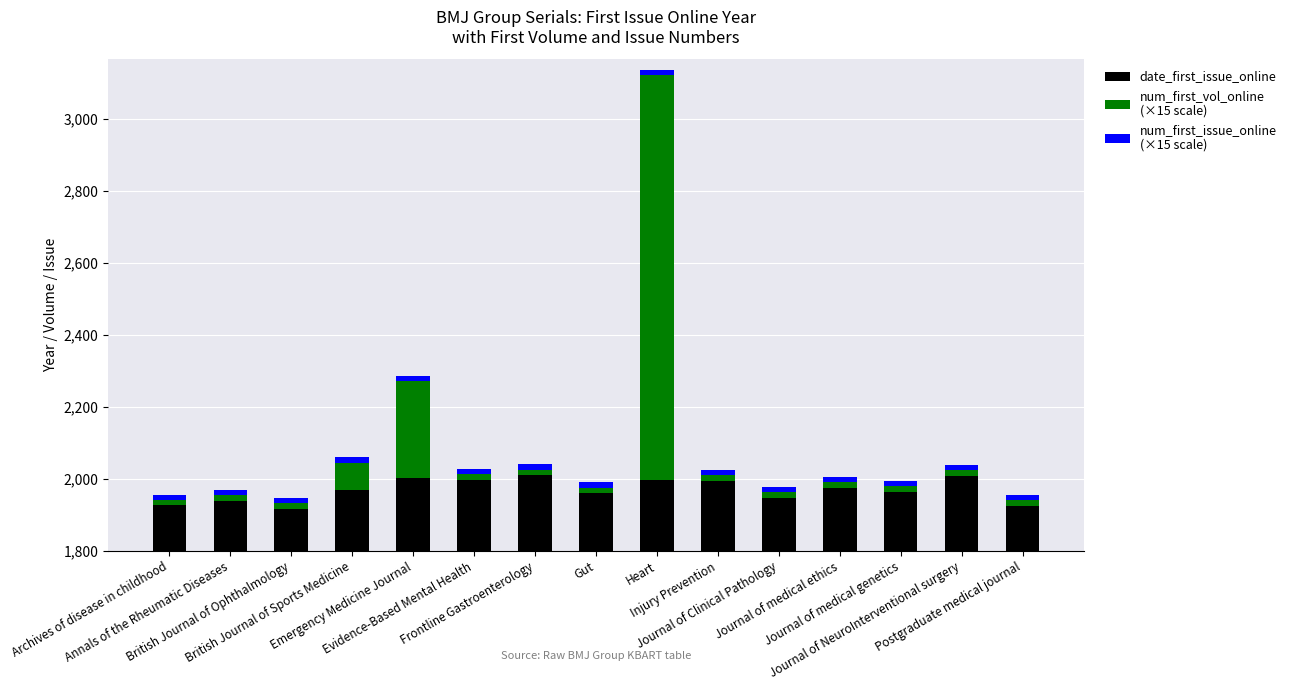

Which series has the largest total across all categories?

date_first_issue_online